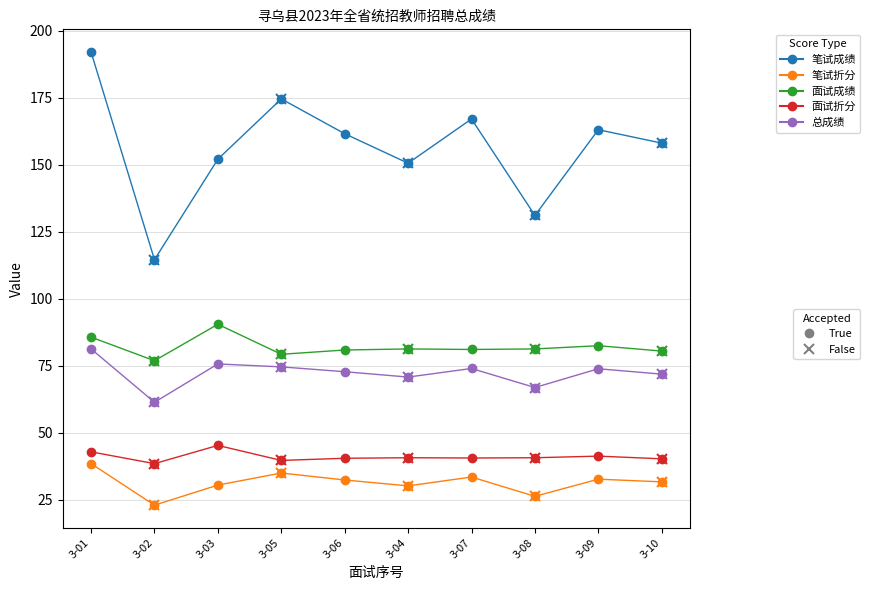

True or false: 总成绩 and 面试折分 intersect in this chart.

False